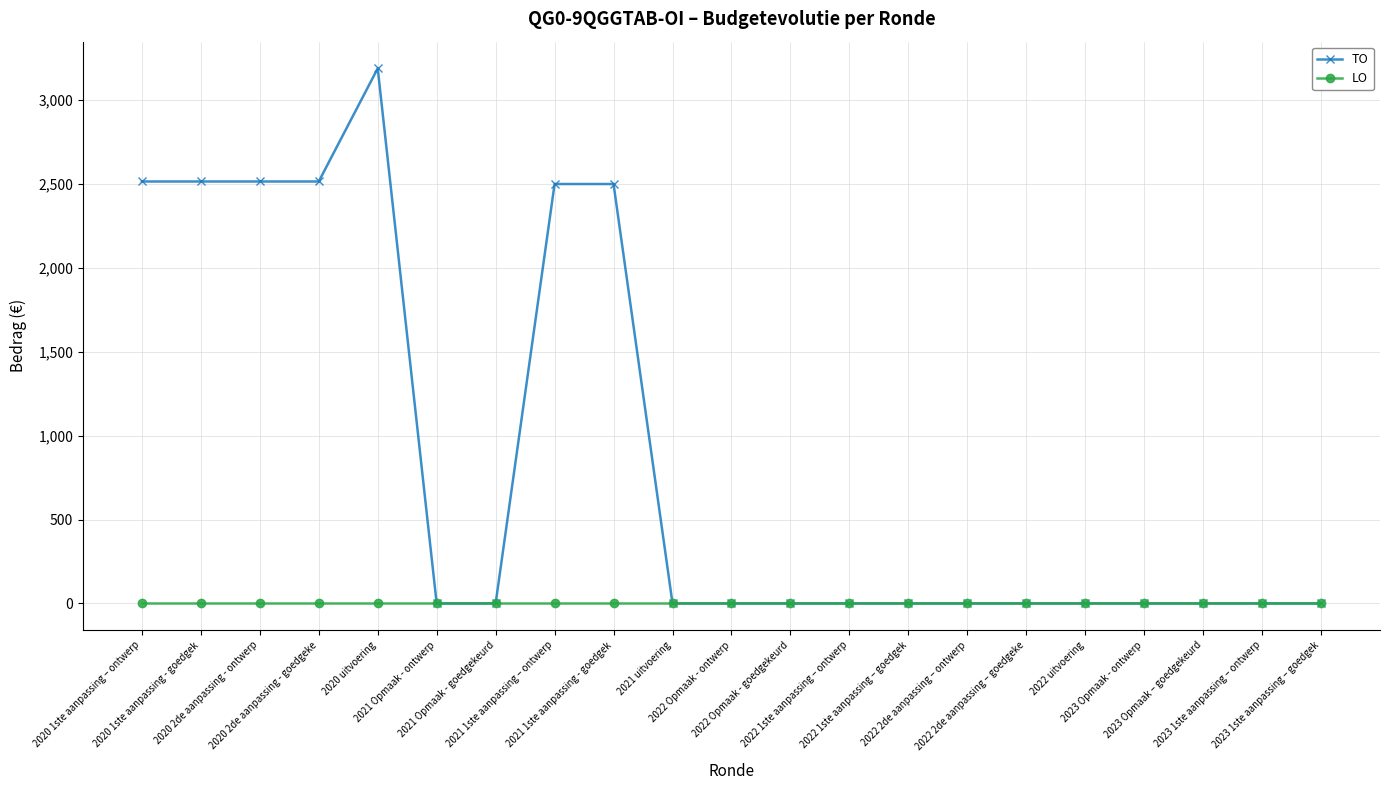

How many lines are shown in the chart?

2